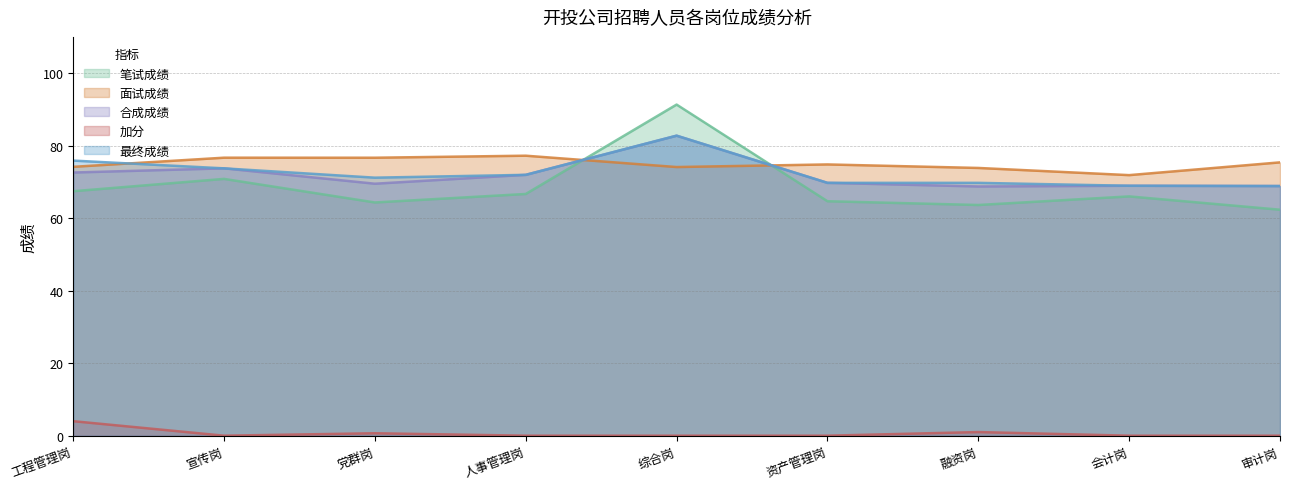

The value of 最终成绩 at 资产管理岗 is 69.7. True or false?

True